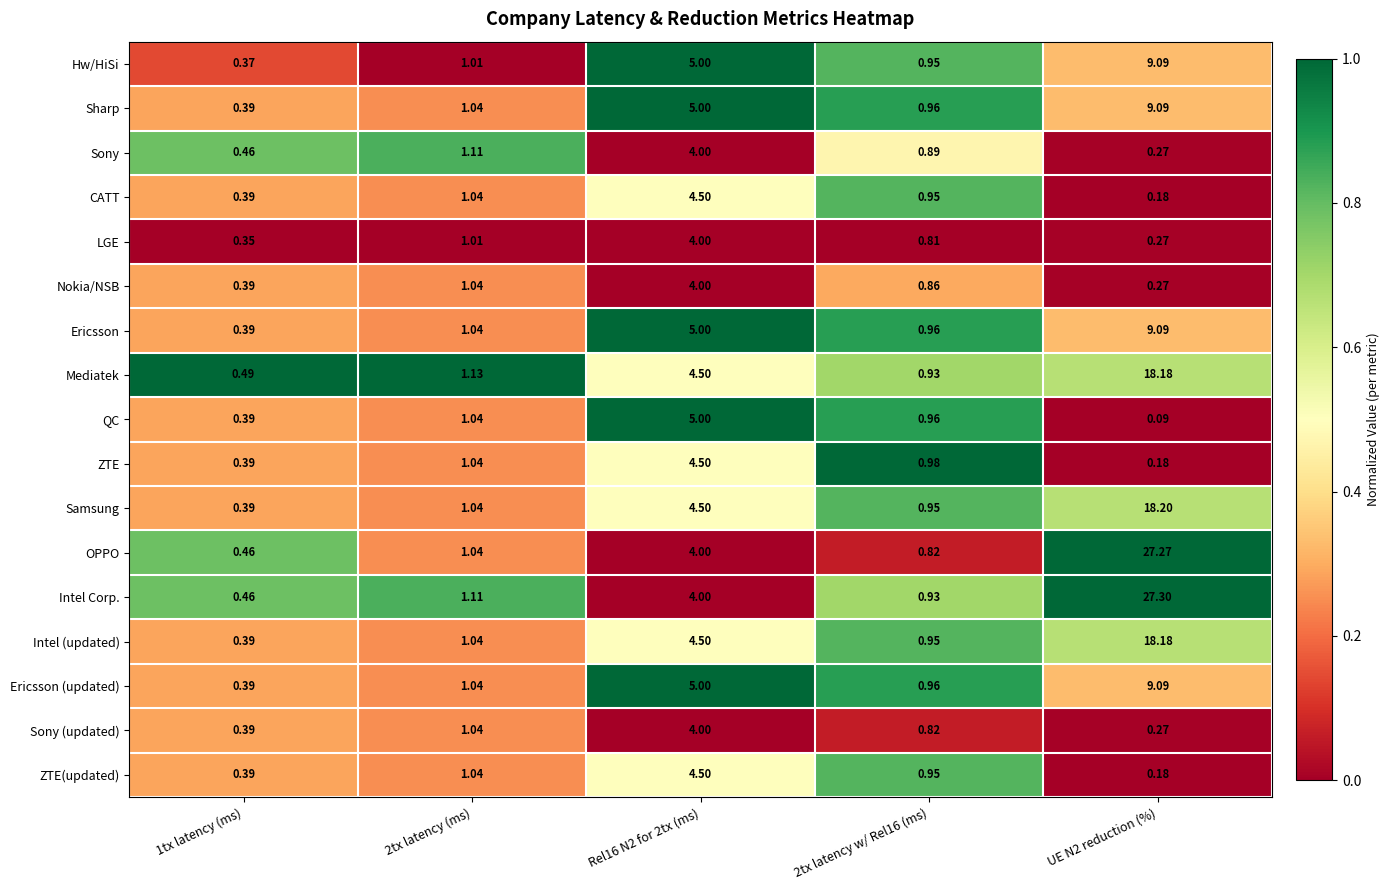

Is the value of QC at UE N2 reduction (%) greater than the value of Samsung at Rel16 N2 for 2tx (ms)?

No